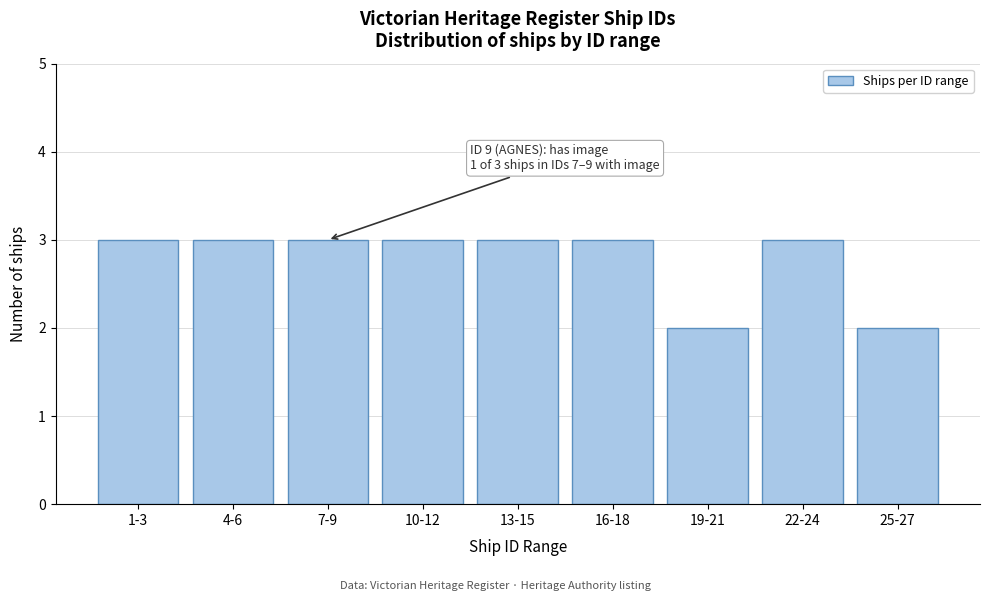

Reading left to right, what are all the values shown in this chart?

3	3	3	3	3	3	2	3	2